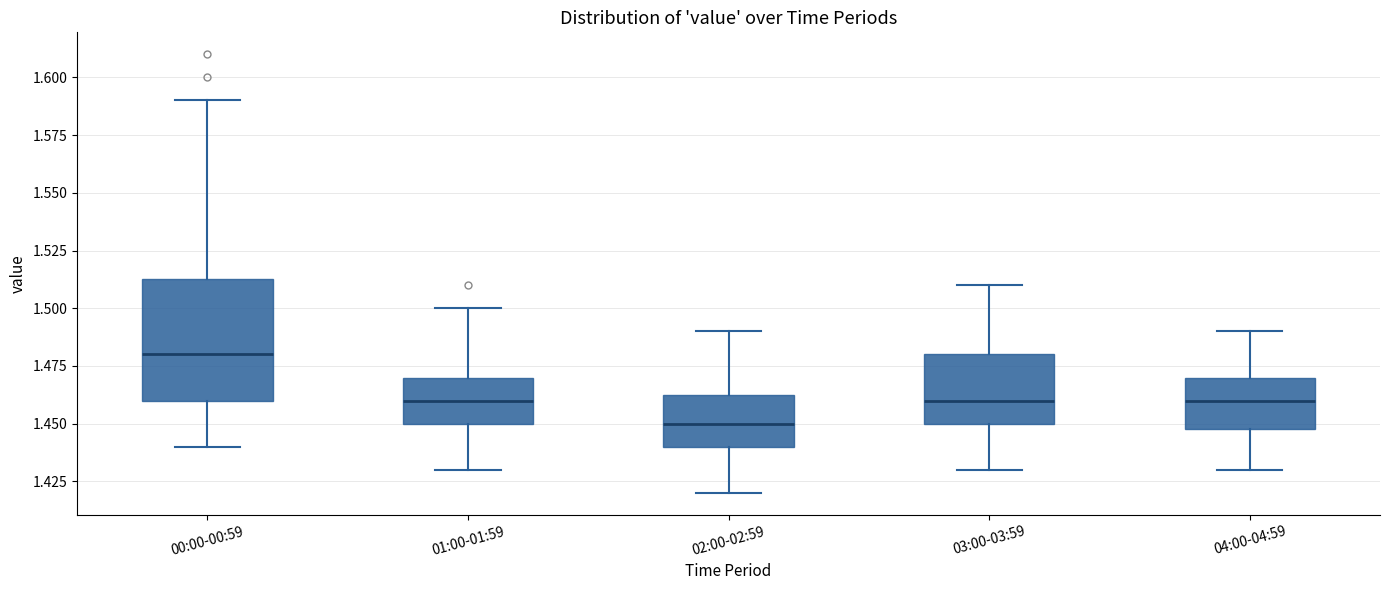

Where does the lower whisker of the box for 04:00-04:59 end on the y-axis? The values are not printed on the chart, so give them approximately, as read against the axis.

1.430